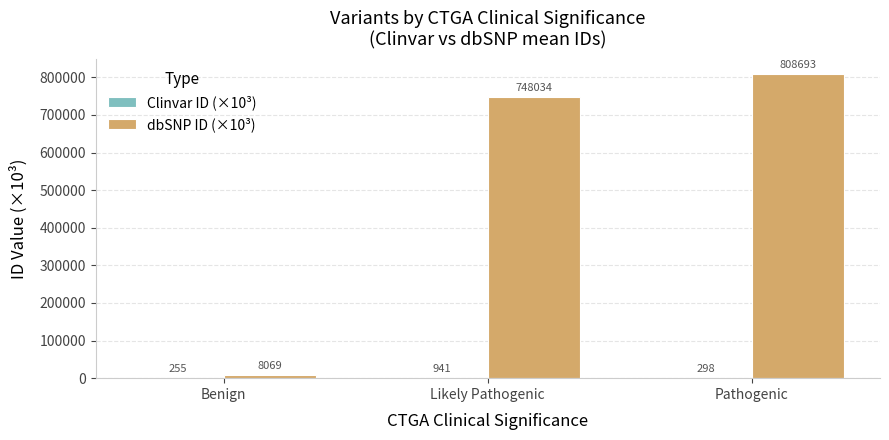

Which series has the largest total across all categories?

dbSNP ID (×10³)